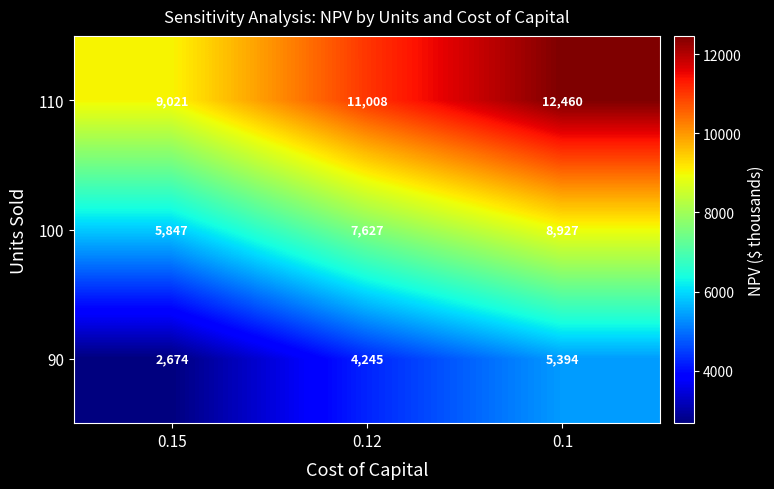

Reading left to right, extract all data points from this chart.

110: 0.15=9021	0.12=11008	0.1=12460
100: 0.15=5847	0.12=7627	0.1=8927
90: 0.15=2674	0.12=4245	0.1=5394